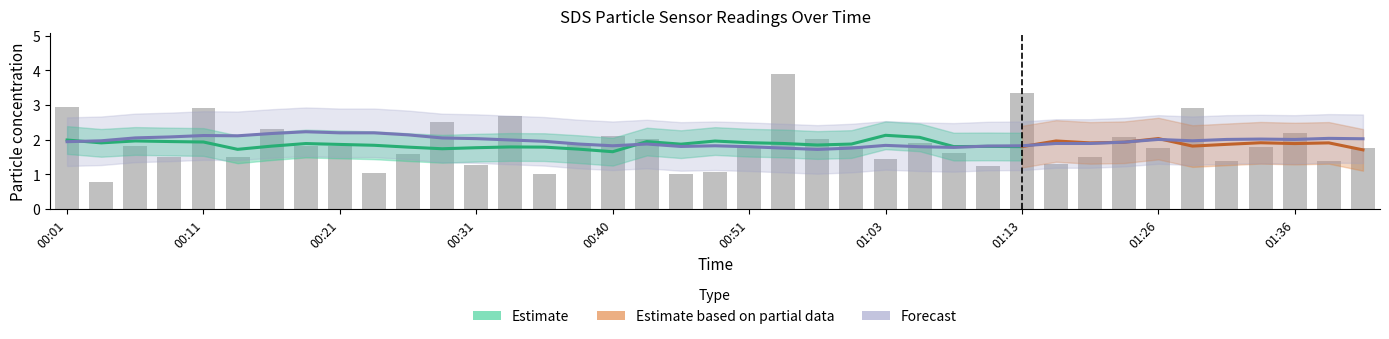

How many data points are less than 1?

1